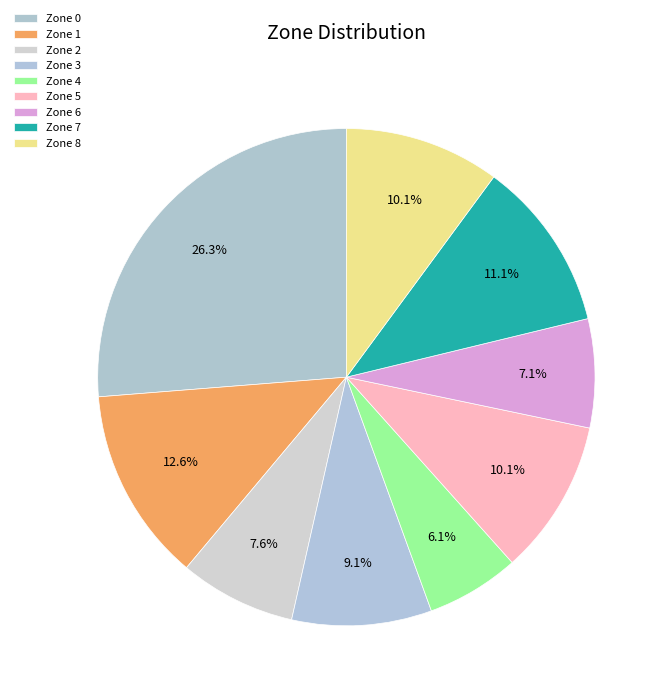

To the nearest percent, what is the difference between the largest and smallest slice percentages?

20%